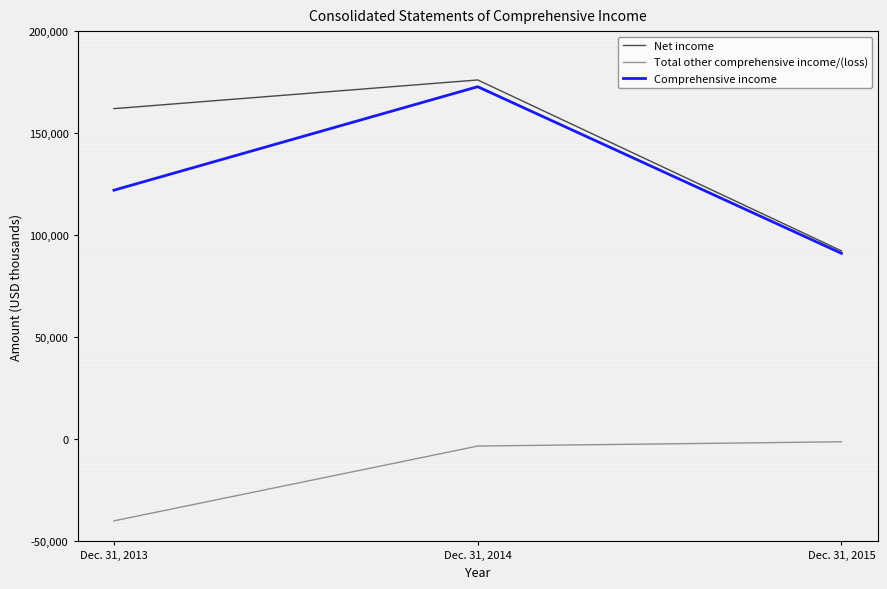

Which series has the largest total across all categories?

Net income